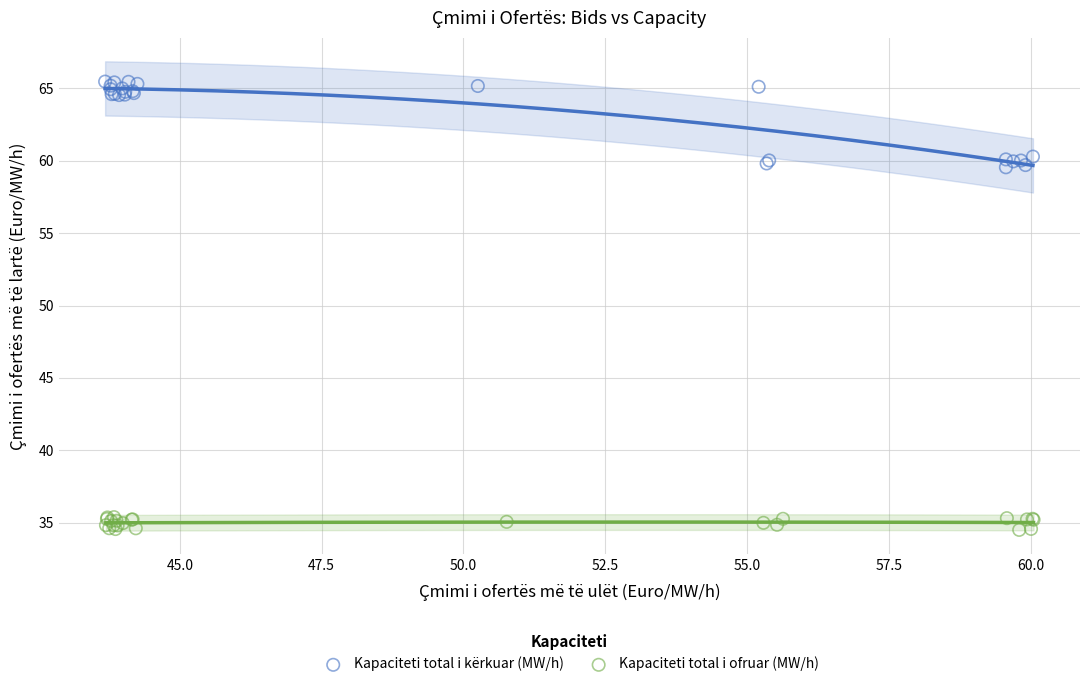

Which series contains the lowest Y value?

Kapaciteti total i ofruar (MW/h)